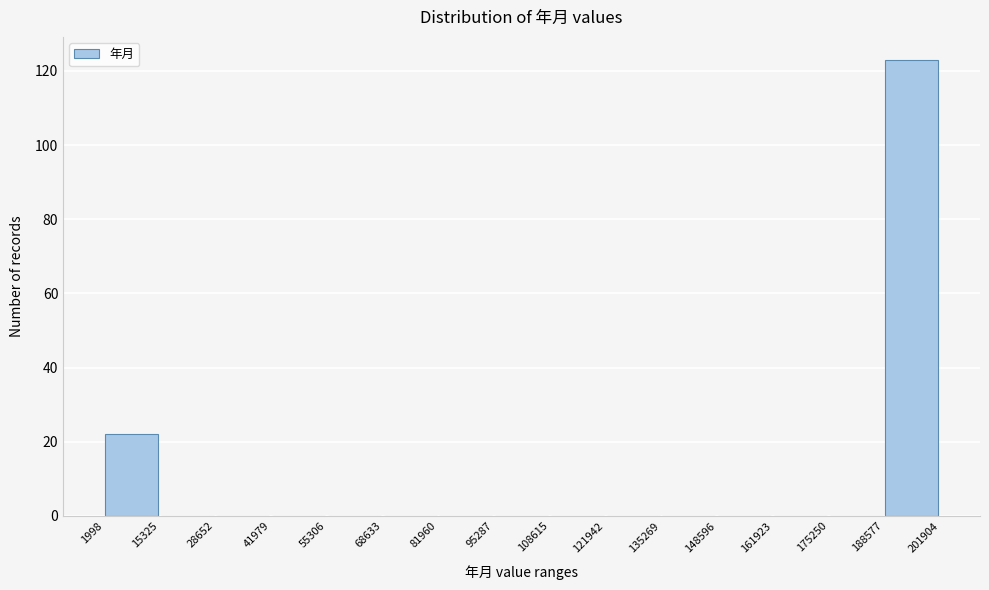

How tall is the bar that spans 1998 to 15325 on the x-axis? The values are not printed on the chart, so give them approximately, as read against the axis.

22